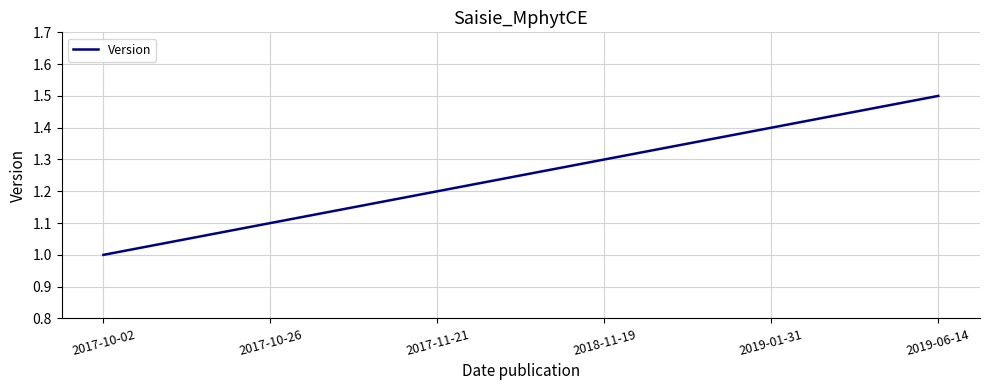

Which has a higher value, 2019-01-31 or 2019-06-14?

2019-06-14